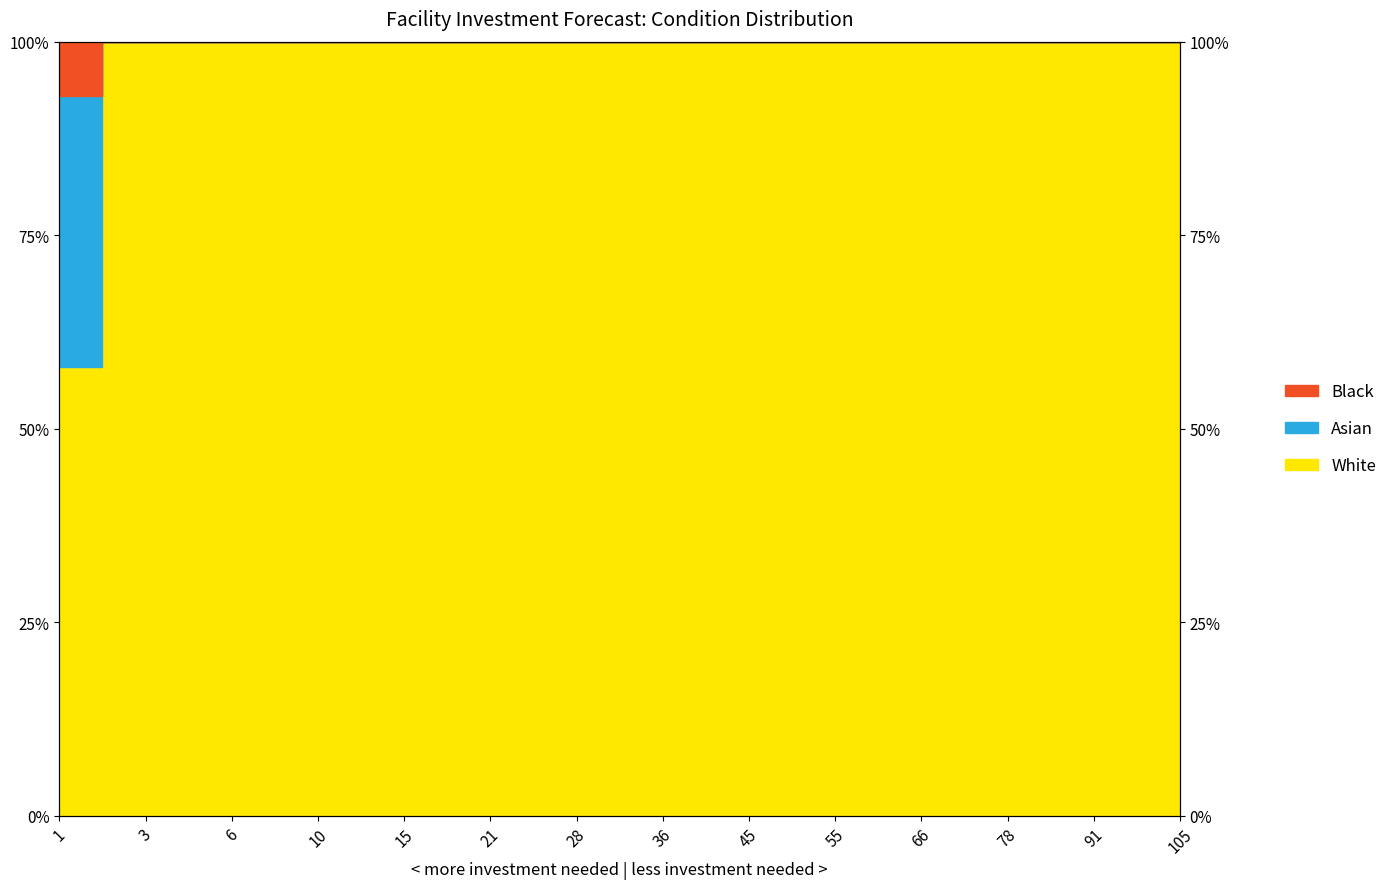

True or false: White has a value of 86.8 at 1.

False